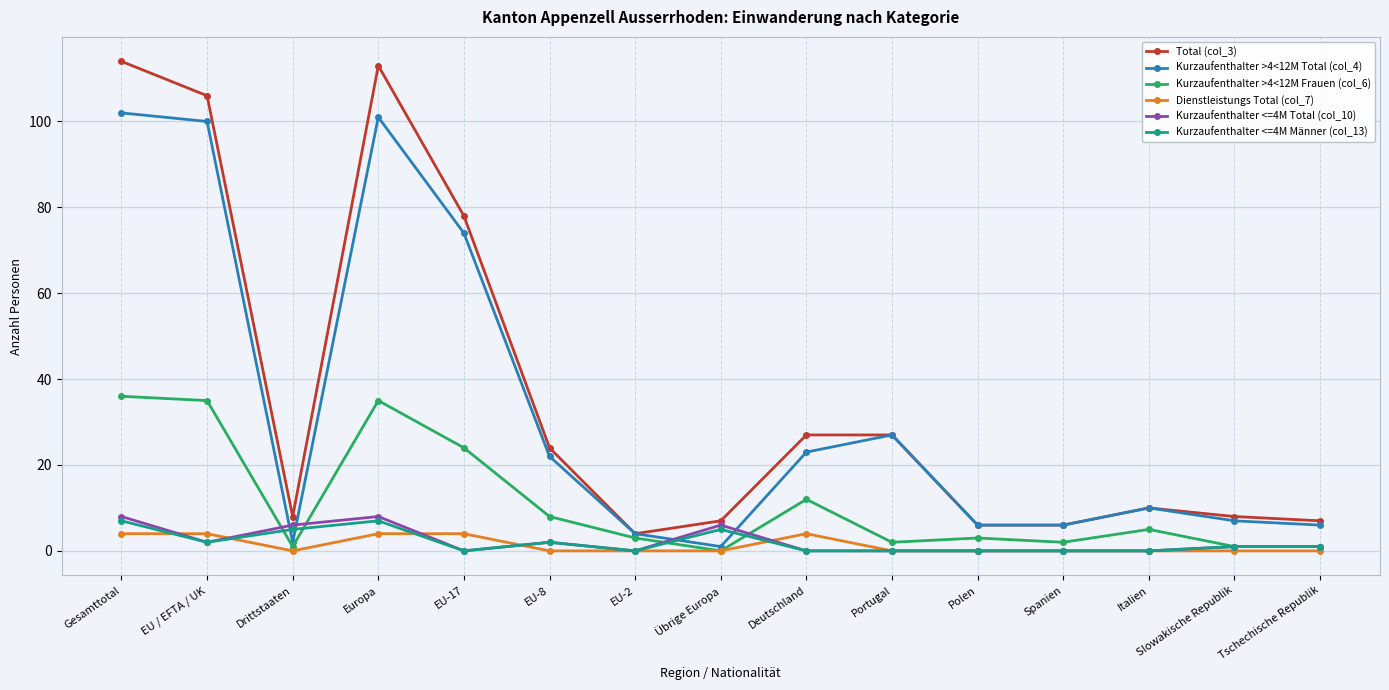

True or false: Kurzaufenthalter <=4M Total (col_10) and Kurzaufenthalter >4<12M Total (col_4) intersect in this chart.

True